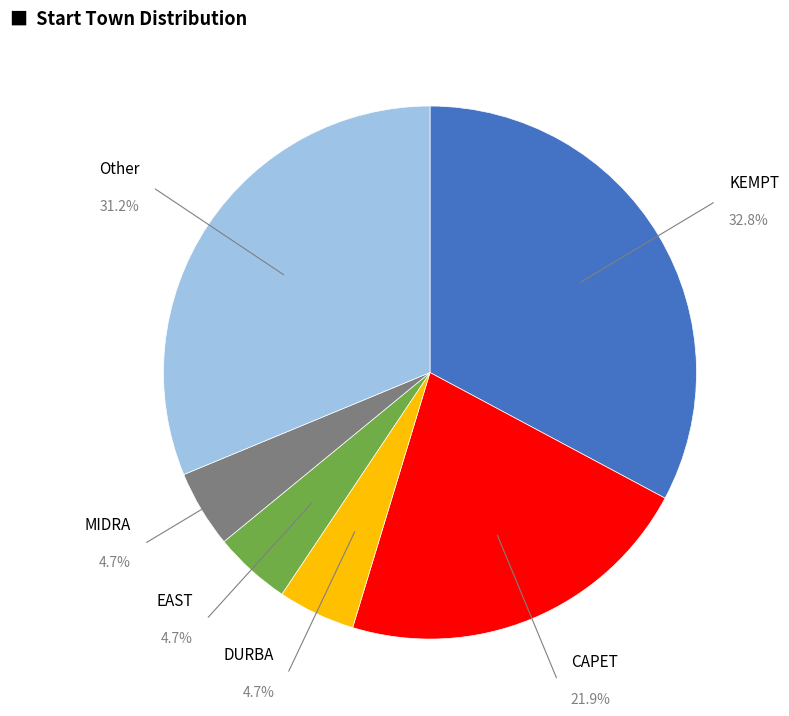

Does any single category account for the majority?

No